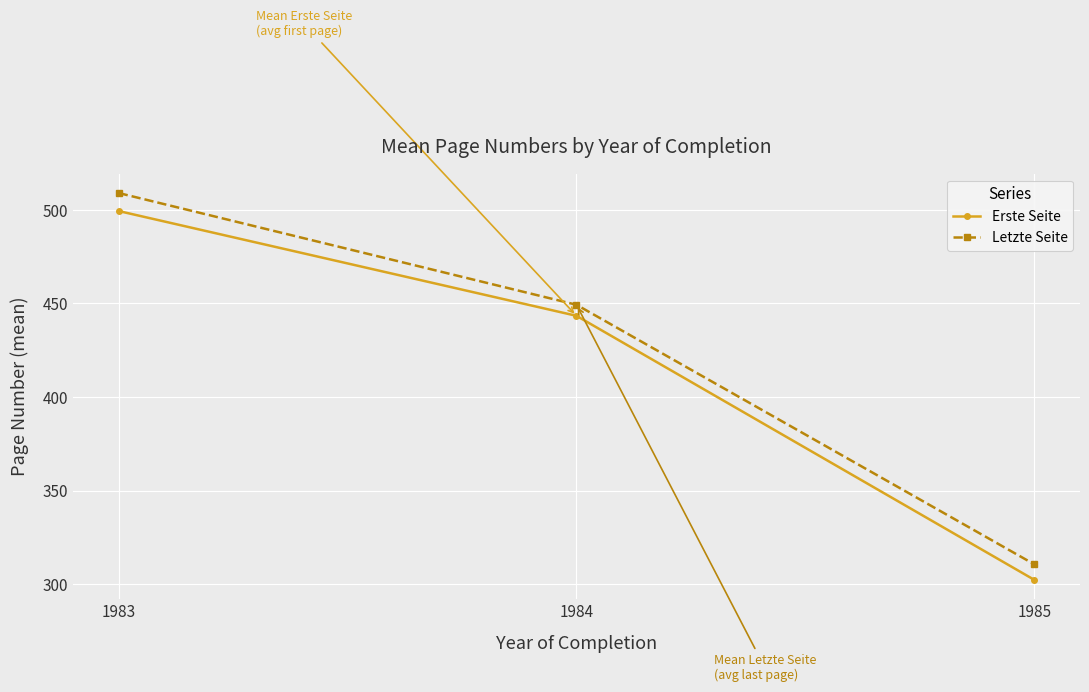

True or false: Letzte Seite has a value of 449.3 at 1984.

True